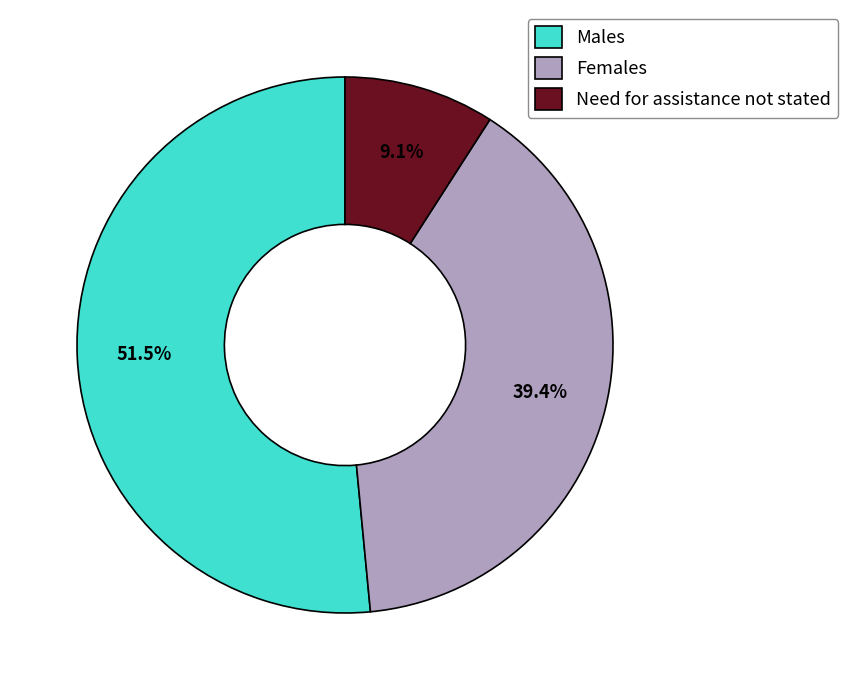

Which category has the biggest portion of the pie?

Males